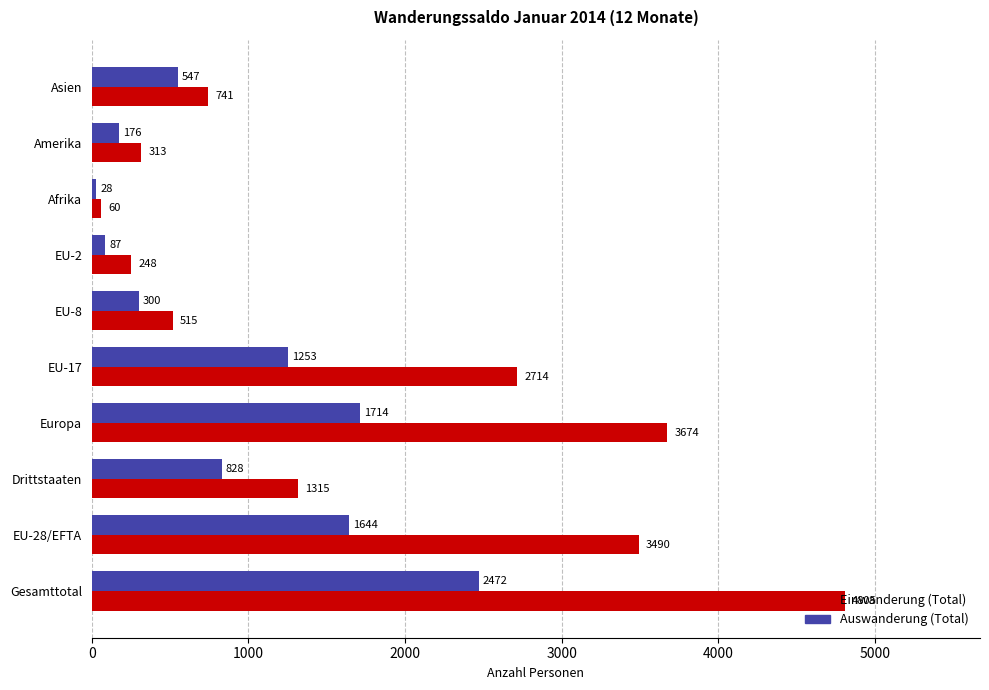

Which series changed the most between Gesamttotal and EU-2?

Einwanderung (Total)